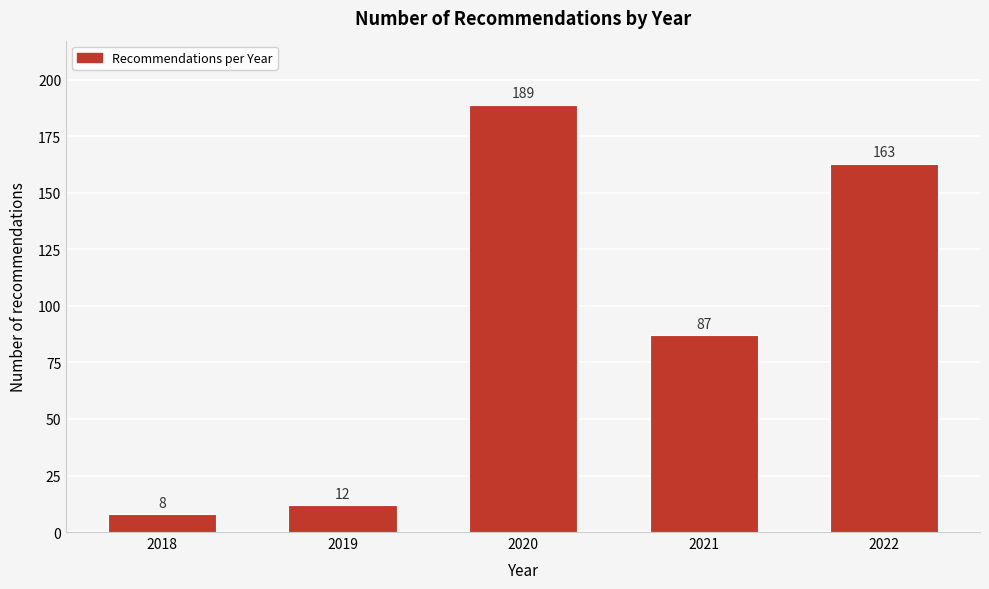

Reading left to right, transcribe all the data shown in this chart.

8	12	189	87	163